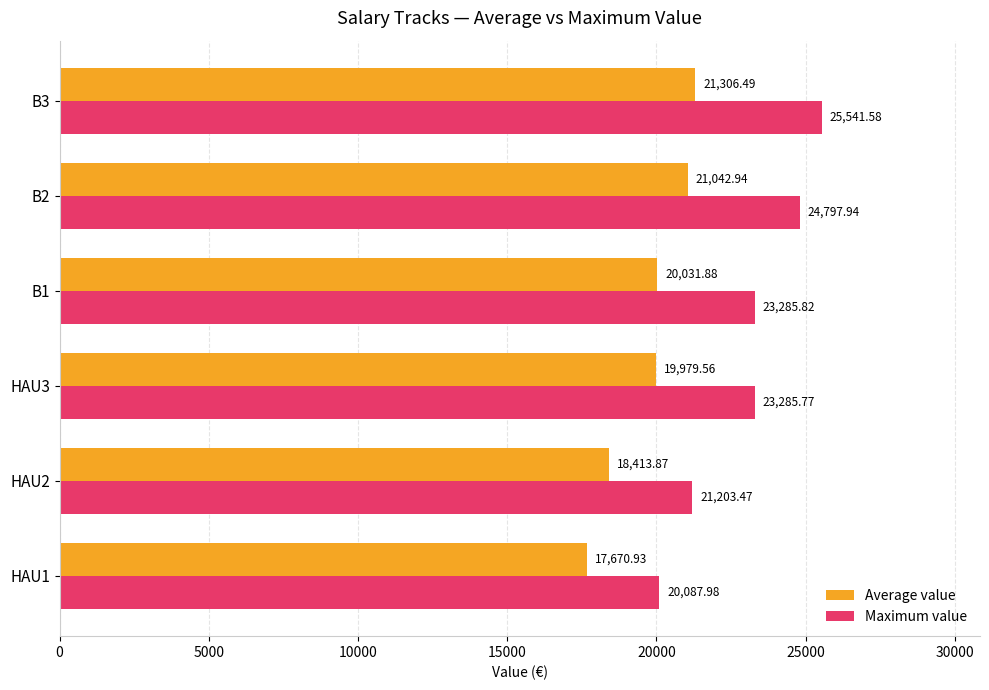

Which series changed the most between HAU2 and B3?

Maximum value